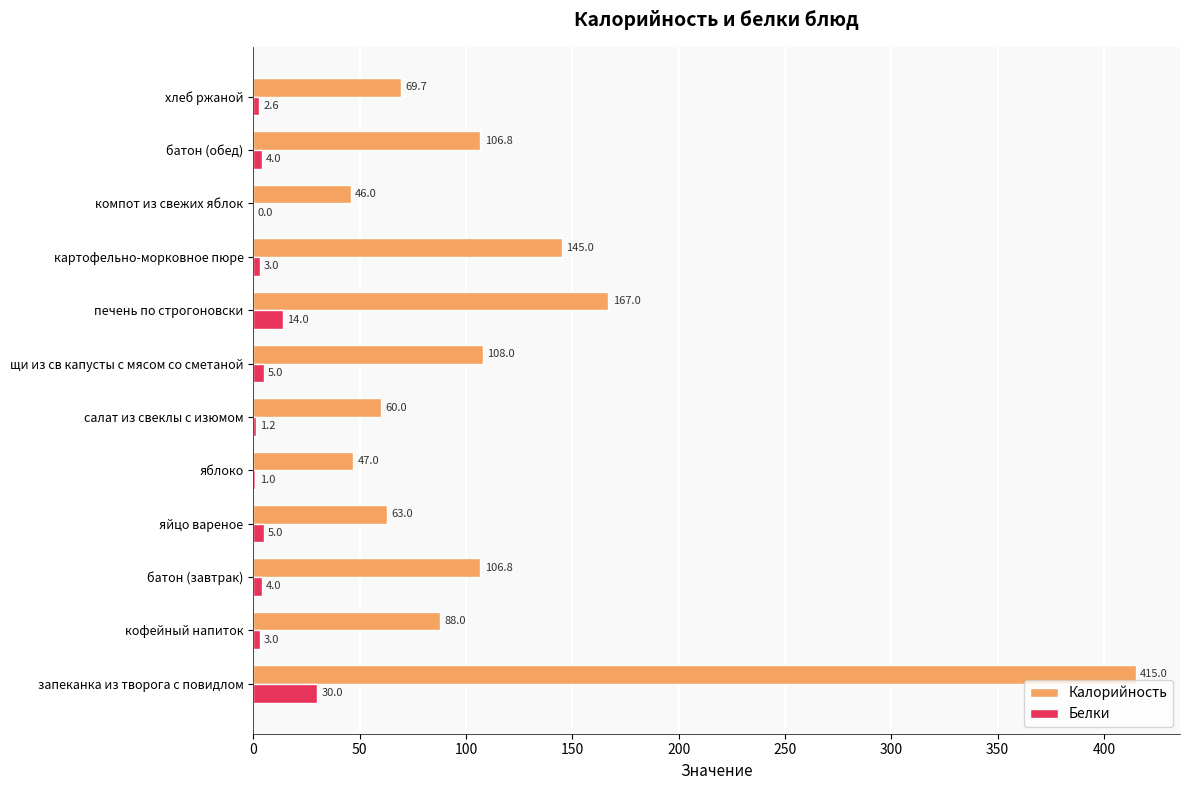

At which label is Белки closest to 15?

печень по строгоновски